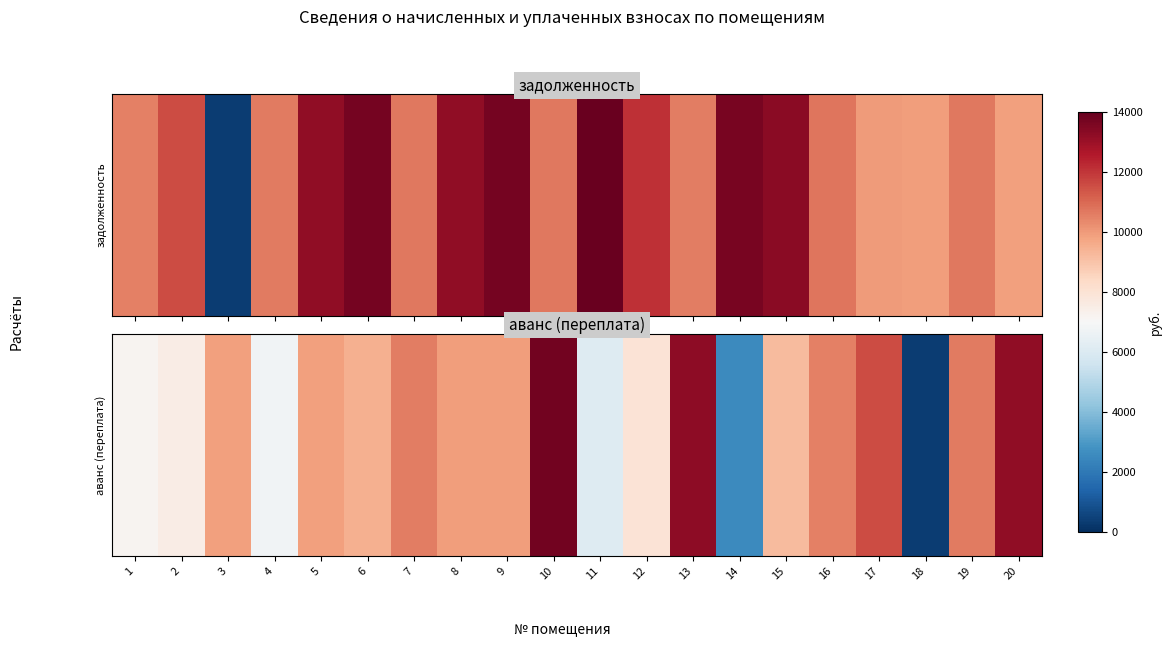

True or false: the data shows 10079.8 at 11.

False